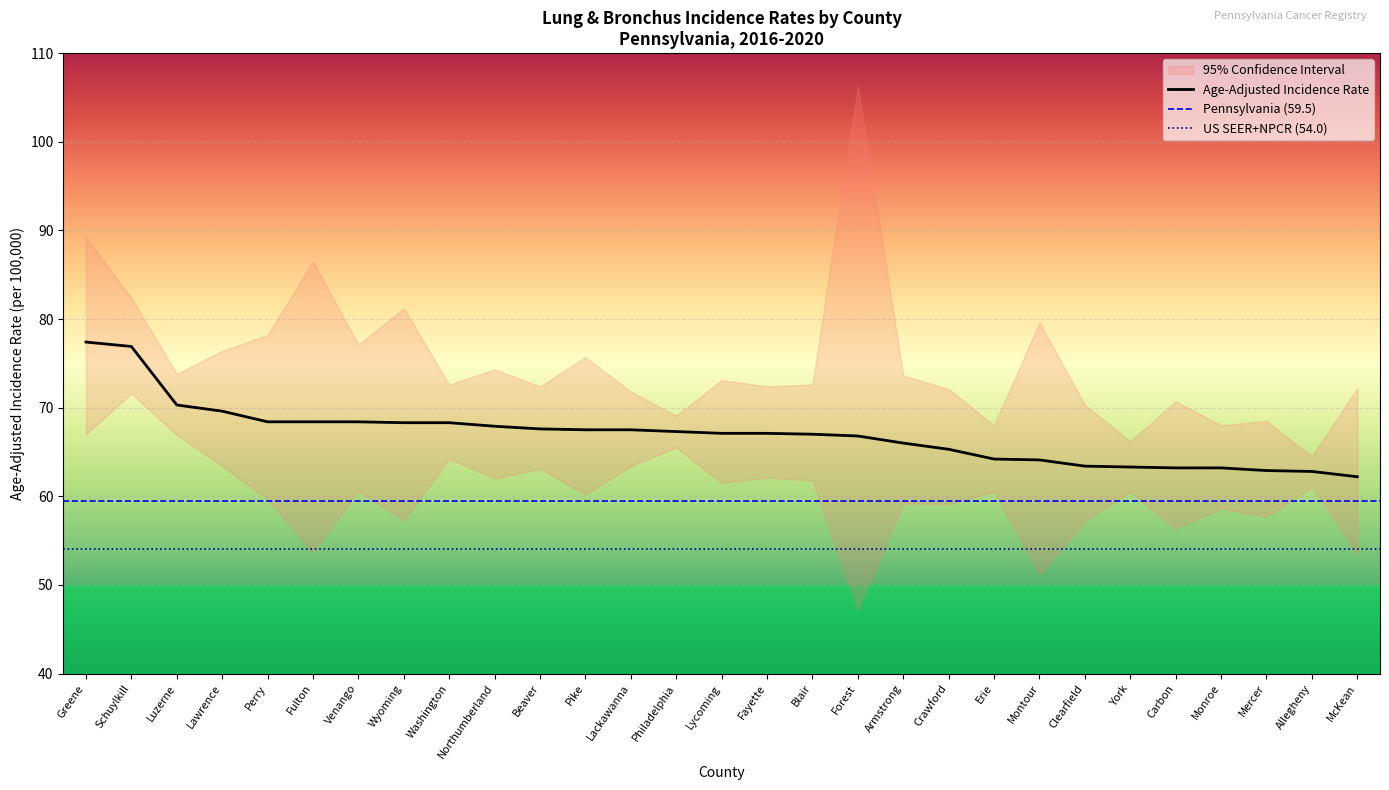

Is the value of Lower 95% CI at Allegheny greater than the value of Age-Adjusted Rate at Luzerne?

No